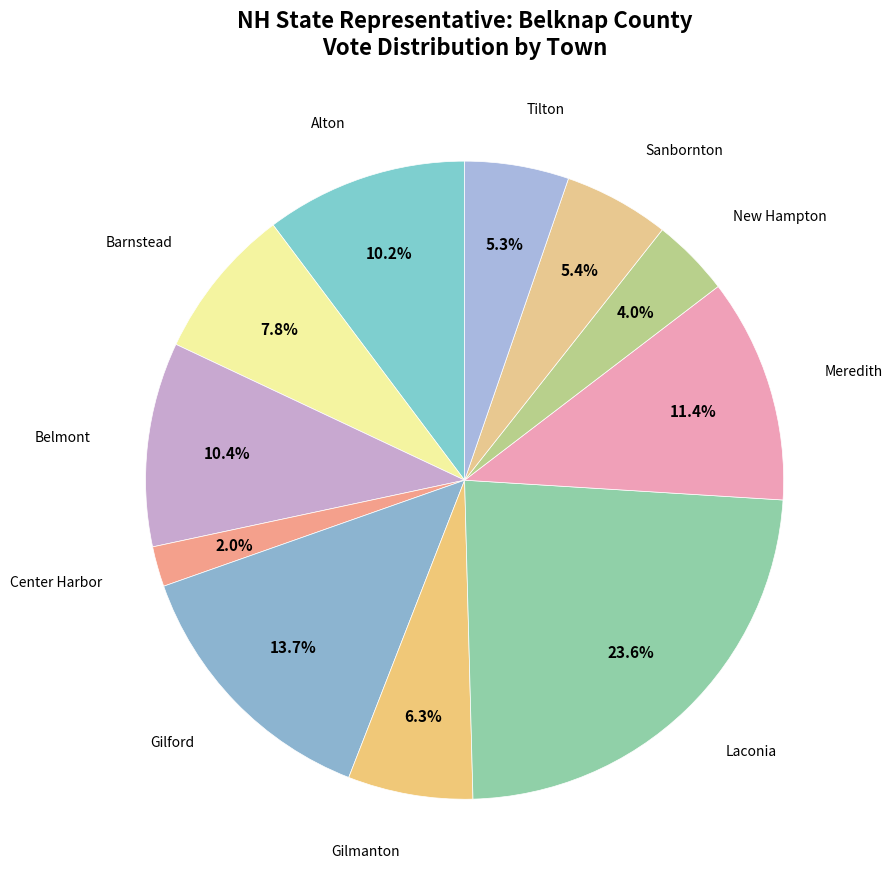

How many slices are in this pie chart?

11